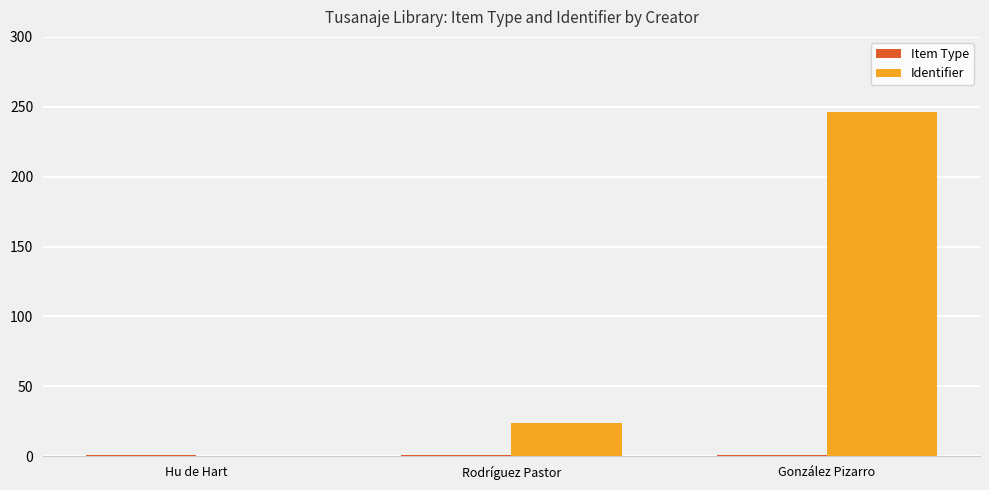

Is it true that Identifier equals 35 at Rodríguez Pastor?

False